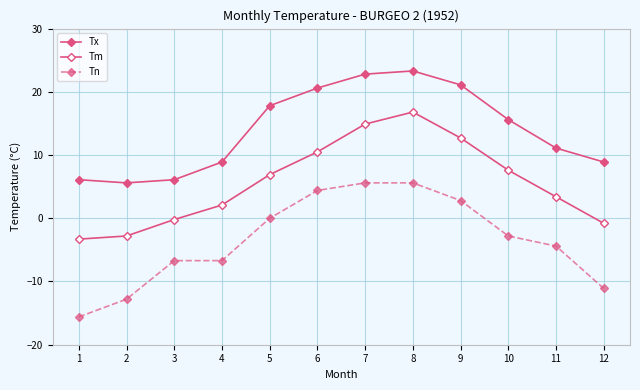

Between 4 and 6, which is larger?

6